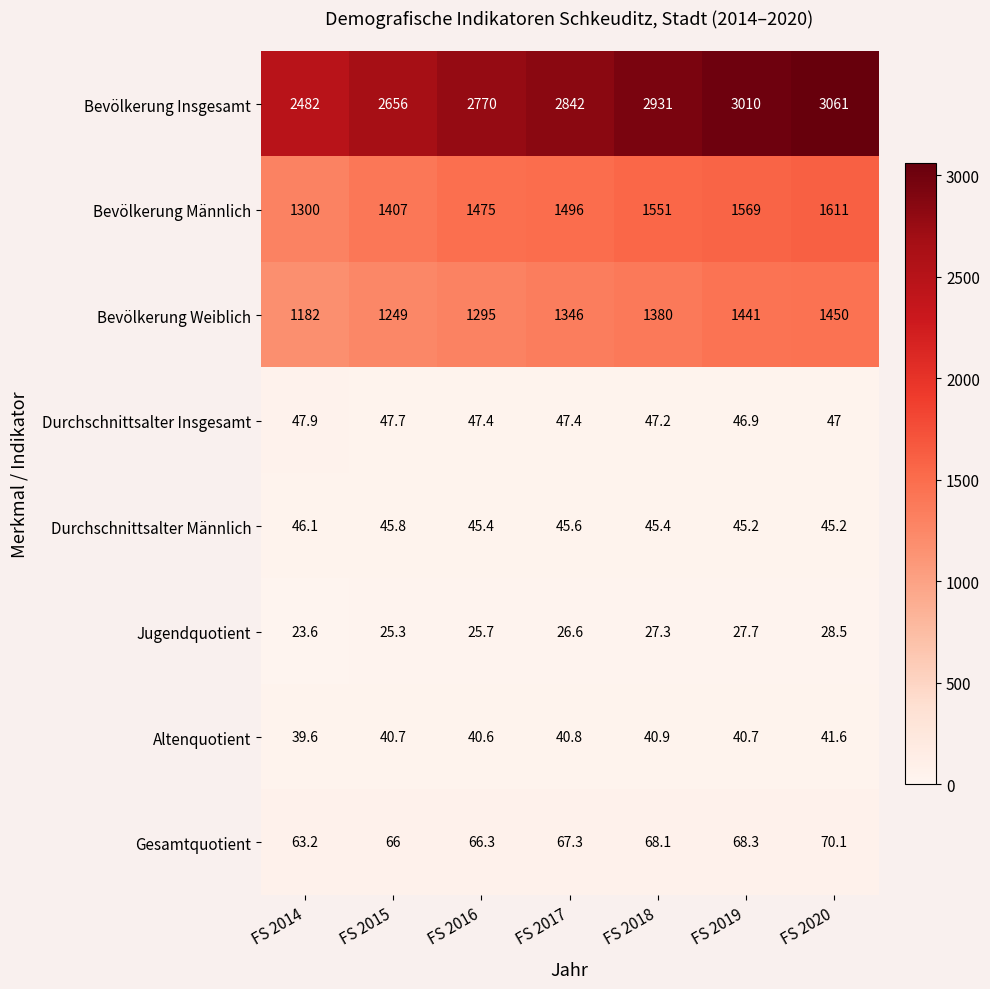

Which series has the largest total across all categories?

Bevölkerung Insgesamt